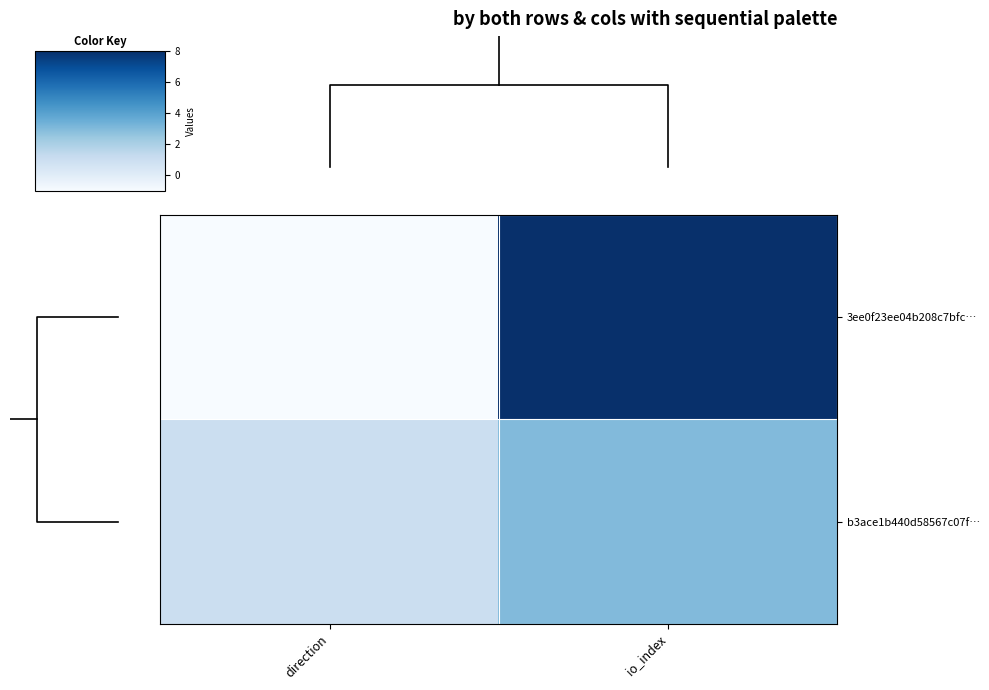

Reading left to right, extract all data points from this chart.

3ee0f23ee04b208c7bfc…: direction=-1	io_index=8
b3ace1b440d58567c07f…: direction=1	io_index=3